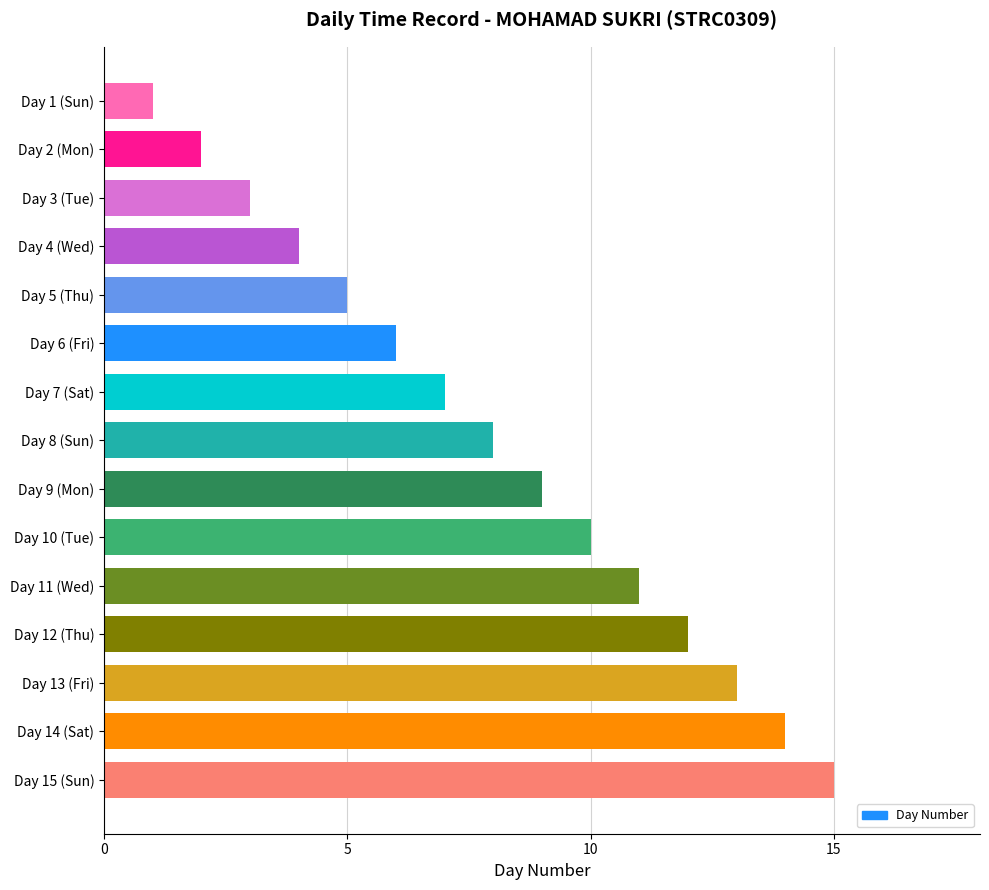

What is the label of the 4th bar from the top?

Day 4 (Wed)